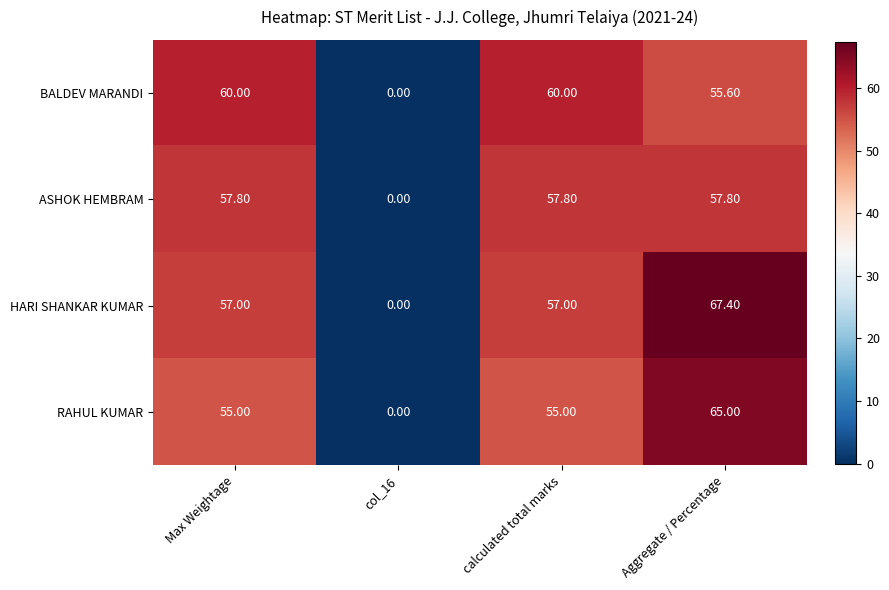

At which category is the sum across all series the highest?

Aggregate / Percentage